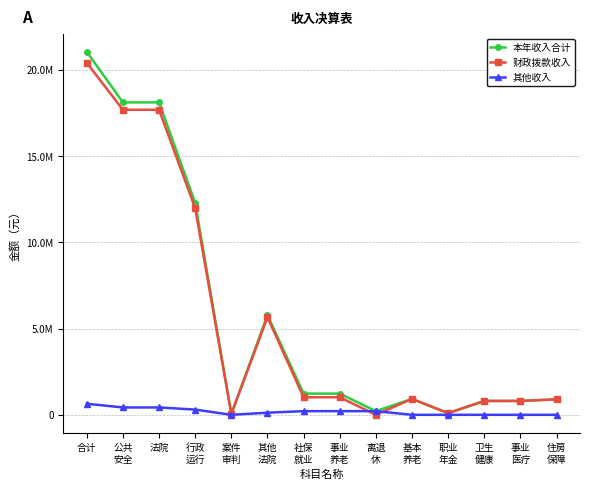

Is this an area chart (filled region under the line)?

No